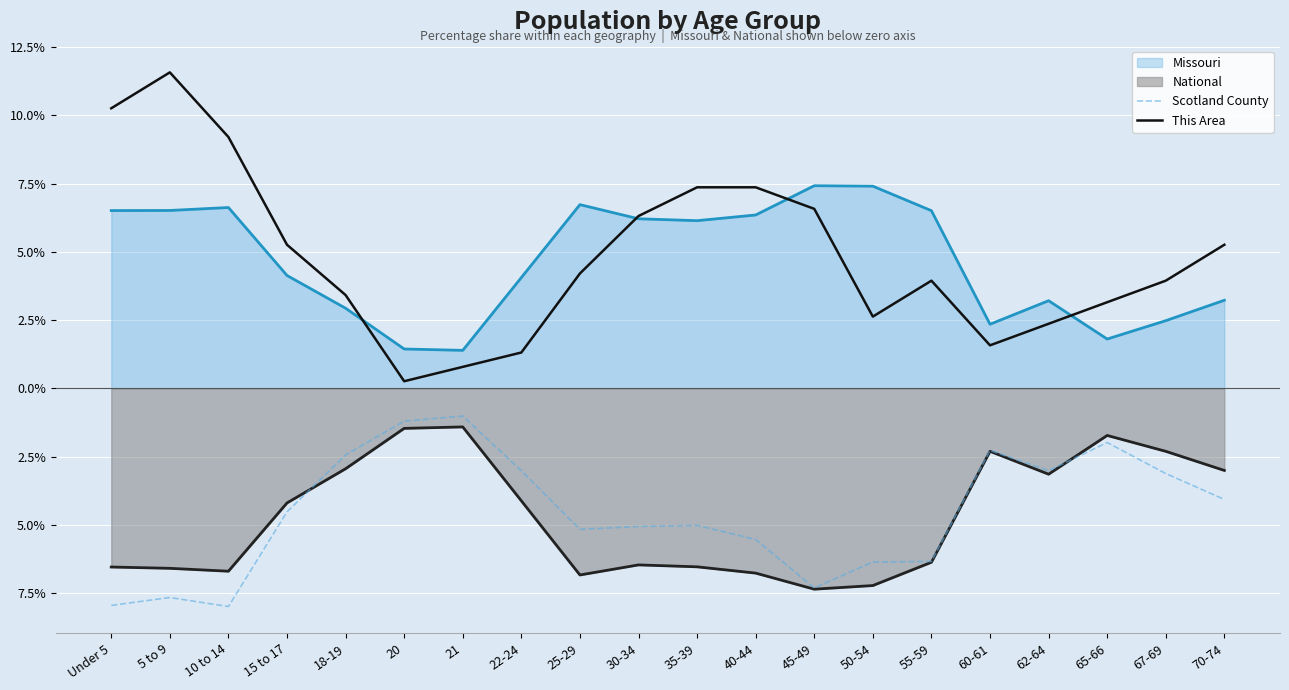

At which category does This Area reach its first local peak?

5 to 9